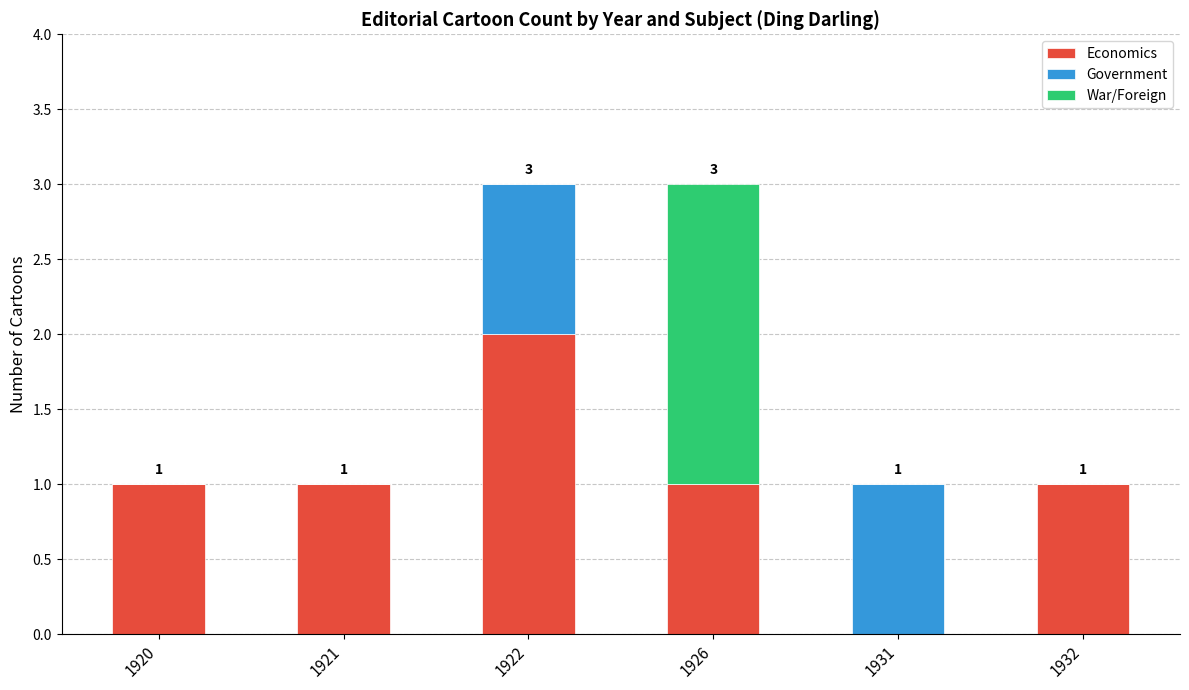

The Economics series shows 1 at 1921. True or false?

True